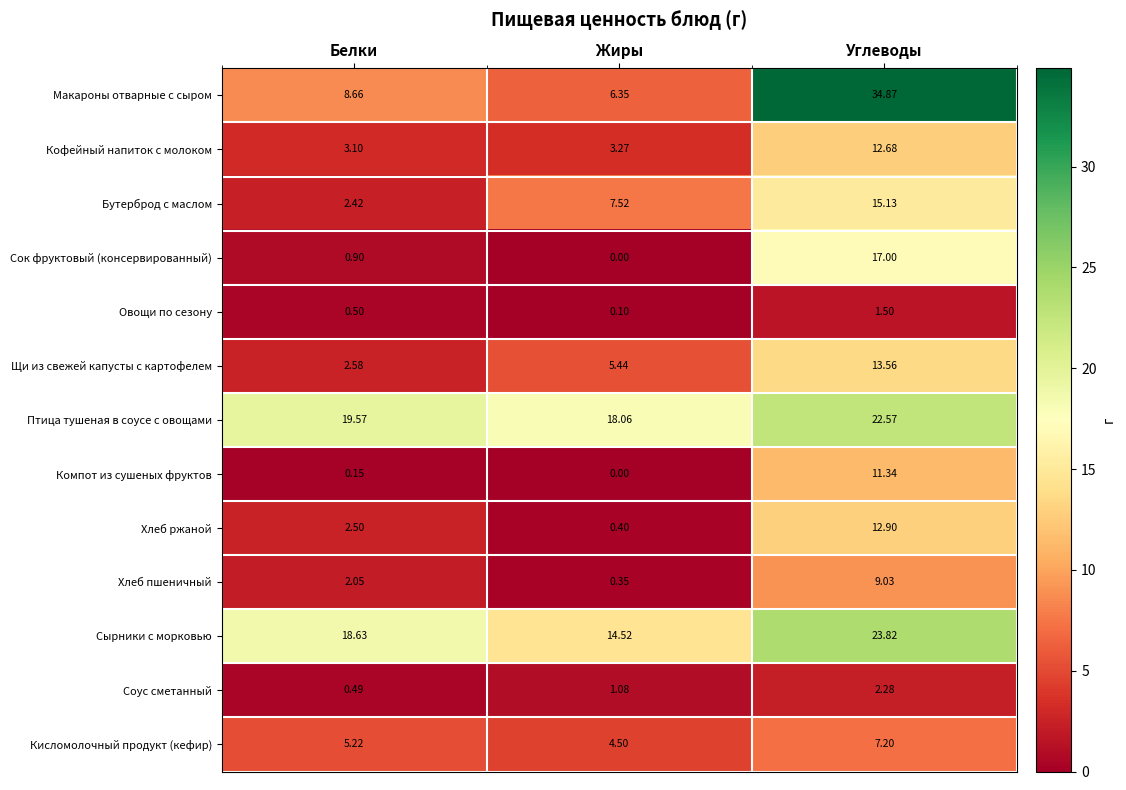

Is the value of Щи из свежей капусты с картофелем at Жиры greater than the value of Соус сметанный at Белки?

Yes